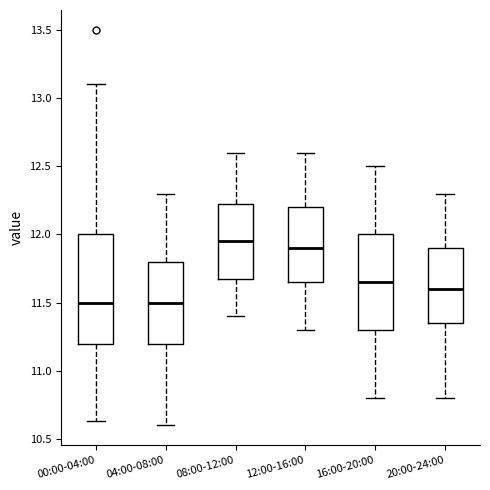

Reading left to right, read every box against the y-axis: the position of its median line, the range the box covers, and the ends of its whiskers. The values are not printed on the chart, so give them approximately, as read against the axis.

00:00-04:00: median 11.50, box 11.20 to 12.00, whiskers 10.65 to 13.10
04:00-08:00: median 11.50, box 11.20 to 11.80, whiskers 10.60 to 12.30
08:00-12:00: median 11.95, box 11.70 to 12.25, whiskers 11.40 to 12.60
12:00-16:00: median 11.90, box 11.65 to 12.20, whiskers 11.30 to 12.60
16:00-20:00: median 11.65, box 11.30 to 12.00, whiskers 10.80 to 12.50
20:00-24:00: median 11.60, box 11.35 to 11.90, whiskers 10.80 to 12.30